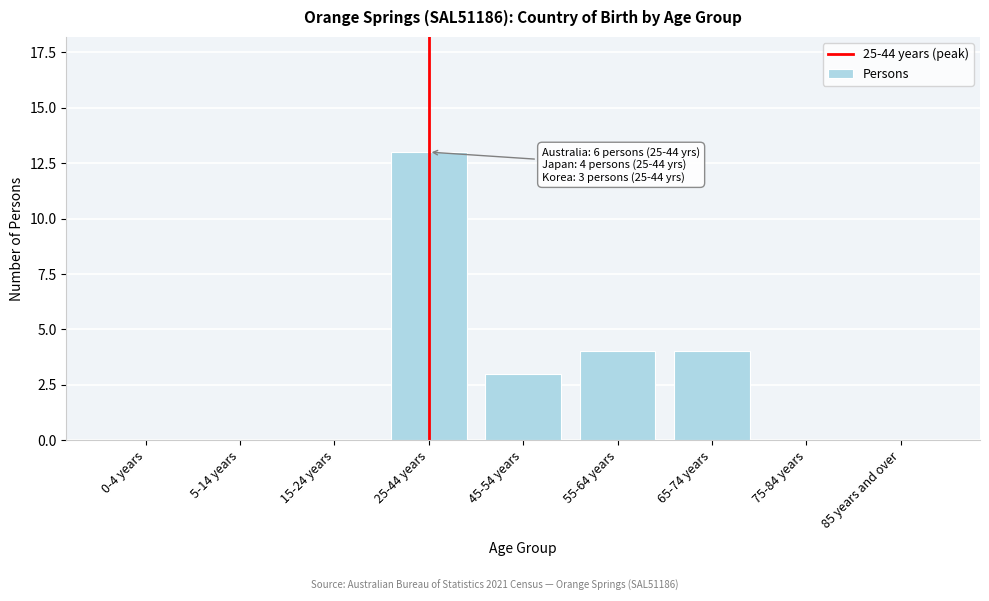

Reading left to right, what are all the values shown in this chart?

0-4 years=0	5-14 years=0	15-24 years=0	25-44 years=13	45-54 years=3	55-64 years=4	65-74 years=4	75-84 years=0	85 years and over=0